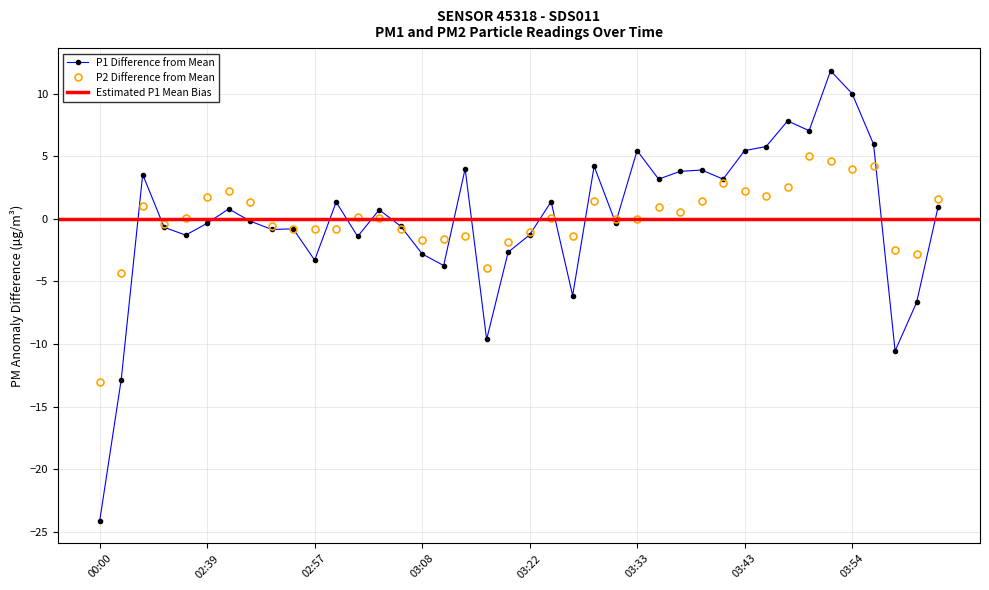

After their last crossing, which series has the higher values: P2 or P1?

P2